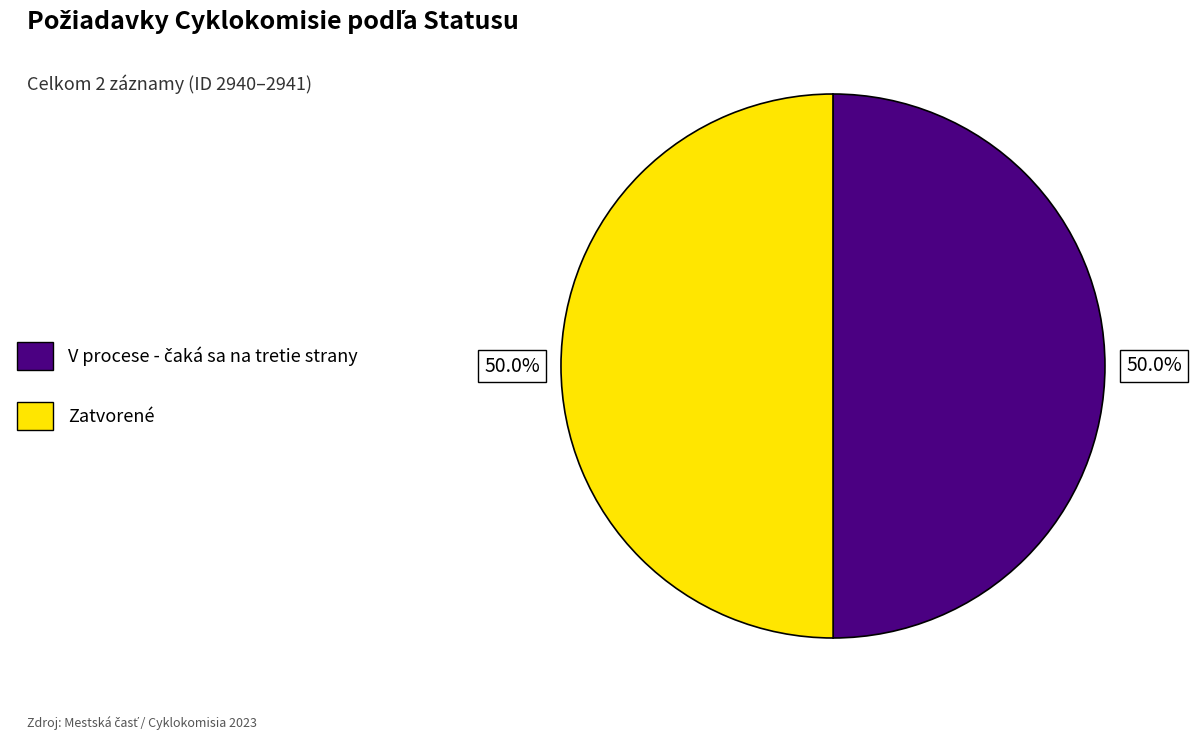

What portion of the pie excludes Zatvorené?

50.0%